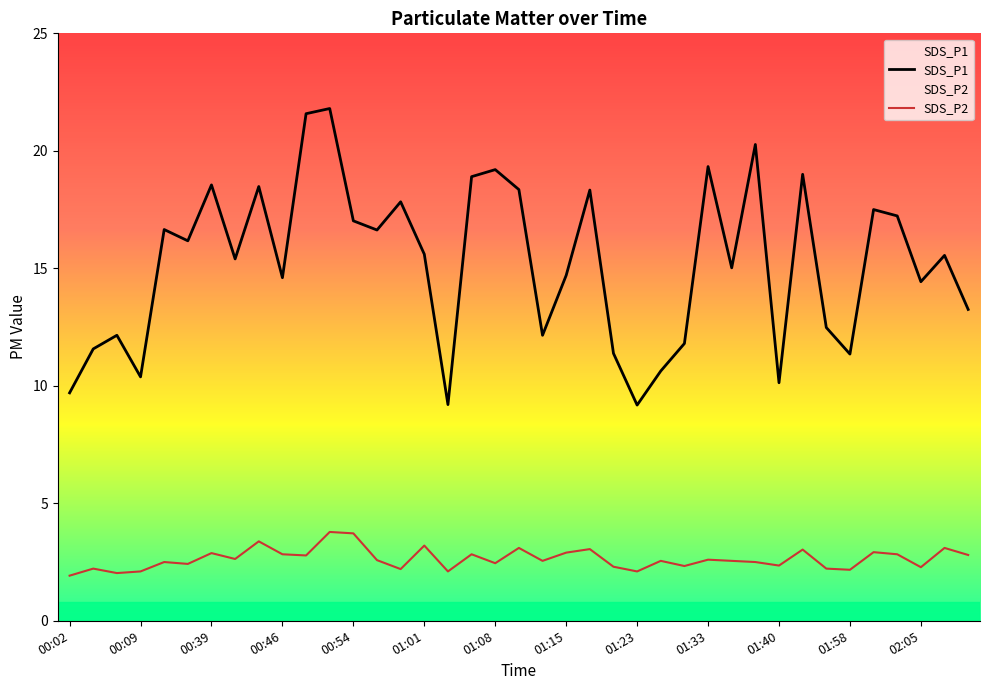

Reading left to right, extract all data points from this chart.

SDS_P1: 9.7	11.6	12.2	10.4	16.6	16.2	18.6	15.4	18.5	14.6	21.6	21.8	17.0	16.6	17.8	15.6	9.2	18.9	19.2	18.4	12.2	14.7	18.3	11.4	9.2	10.6	11.8	19.3	15.0	20.3	10.1	19.0	12.5	11.3	17.5	17.2	14.4	15.6	13.2
SDS_P2: 1.9	2.2	2.0	2.1	2.5	2.4	2.9	2.6	3.4	2.8	2.8	3.8	3.7	2.6	2.2	3.2	2.1	2.8	2.5	3.1	2.5	2.9	3.0	2.3	2.1	2.5	2.3	2.6	2.5	2.5	2.4	3.0	2.2	2.2	2.9	2.8	2.3	3.1	2.8